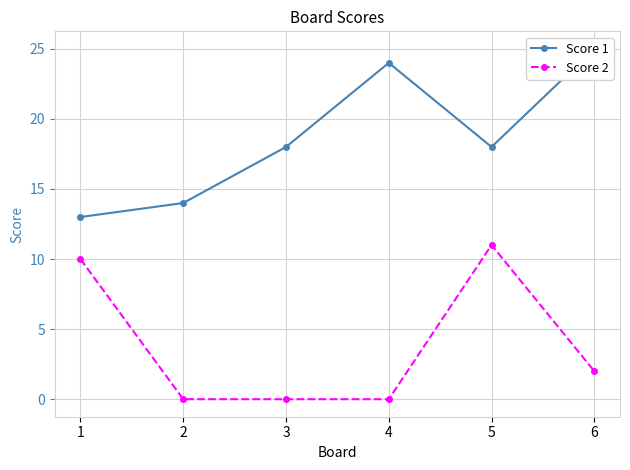

What are all the series names shown in the legend?

Score 1, Score 2